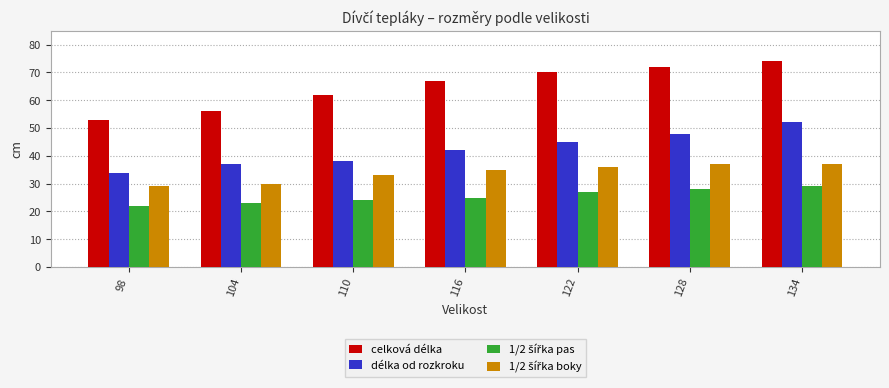

Is it true that celková délka equals 56 at 104?

True